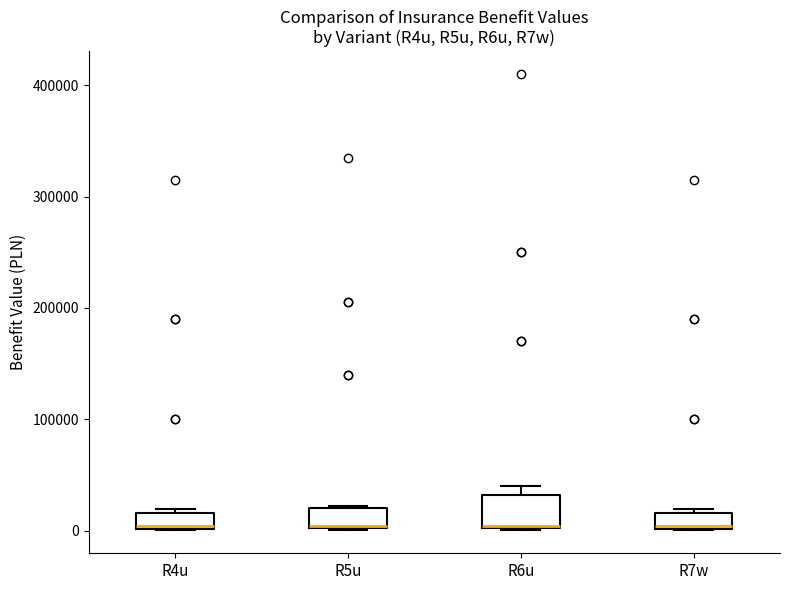

Which box is the tallest, from its lower edge to its upper edge?

R6u